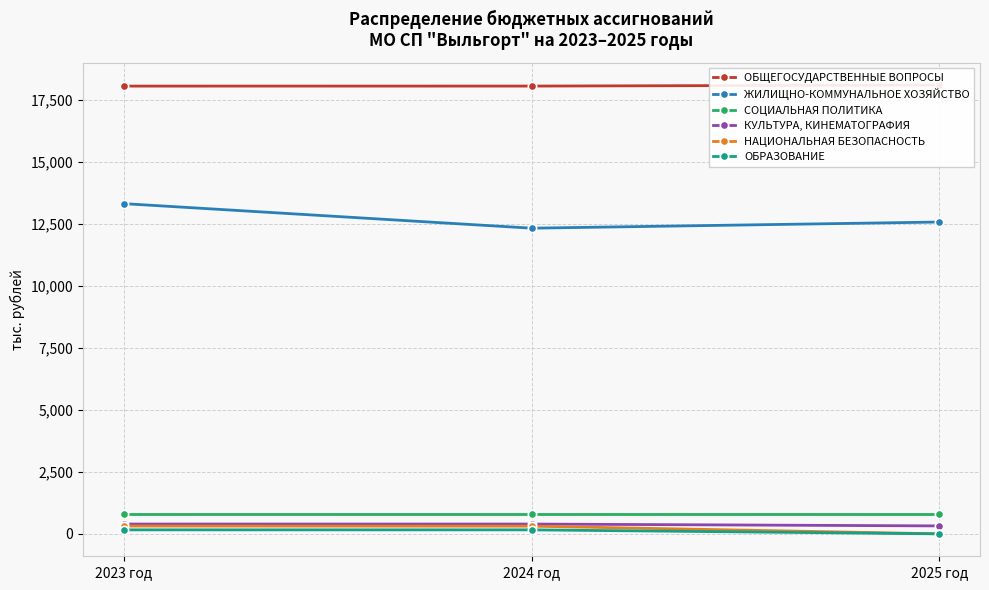

What is the sum of all ЖИЛИЩНО-КОММУНАЛЬНОЕ ХОЗЯЙСТВО values?

38244.4